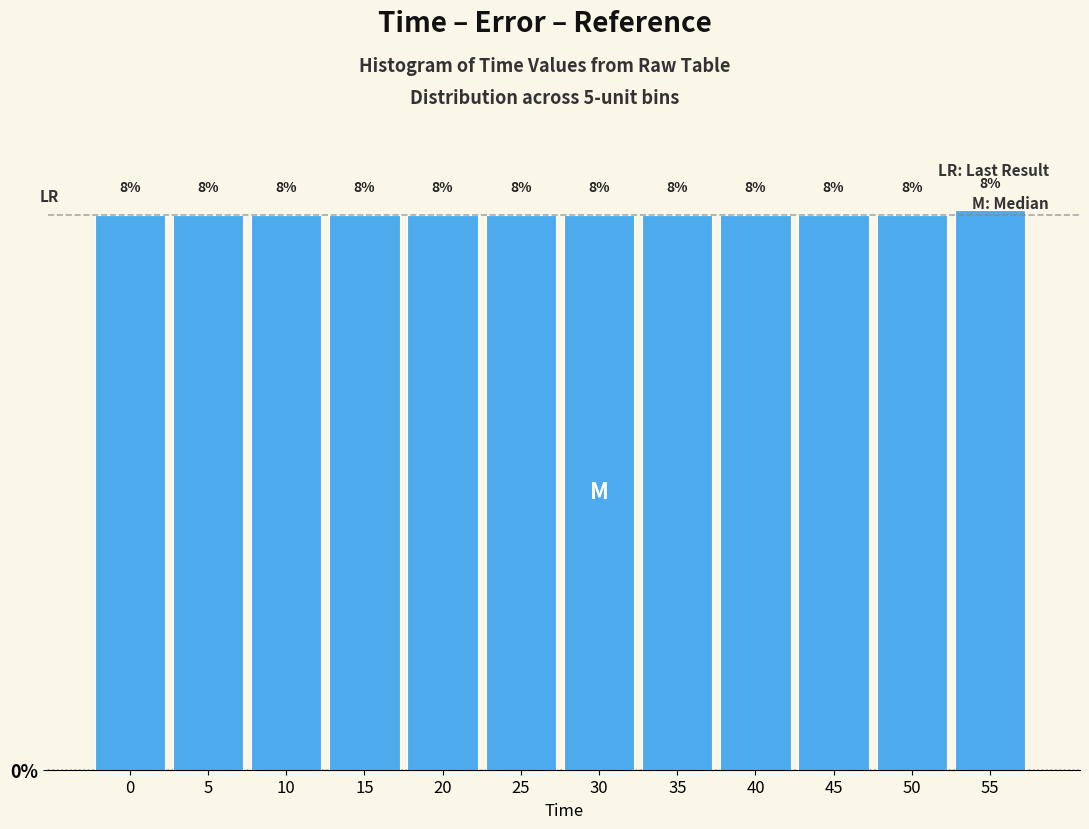

Does the chart contain any negative values?

No